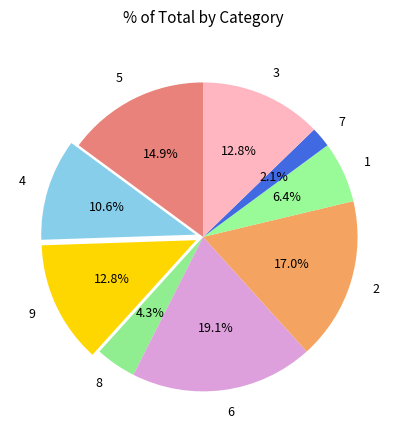

To the nearest percent, what is the difference between the largest and smallest slice percentages?

17%